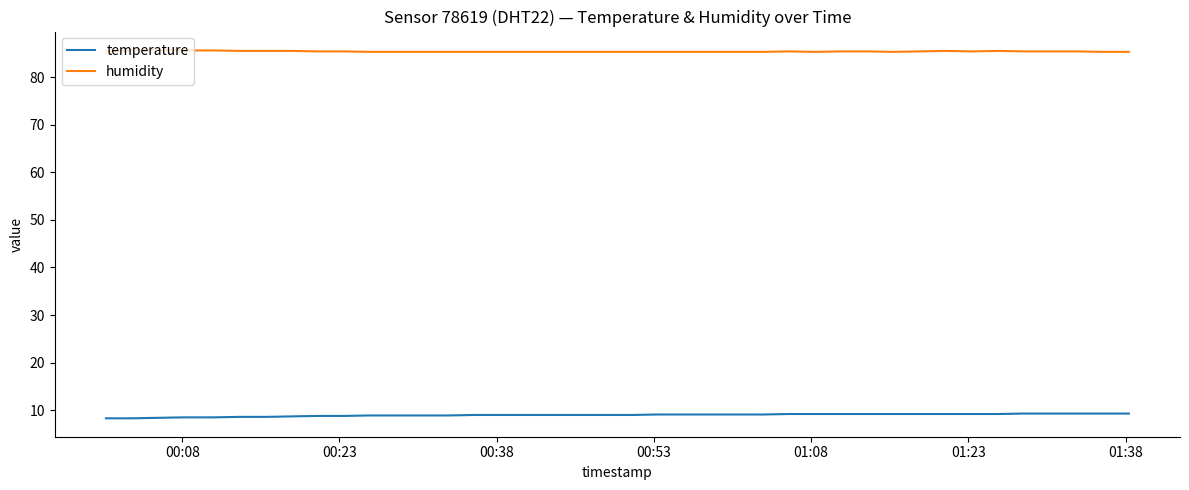

True or false: humidity and temperature cross at least once.

False